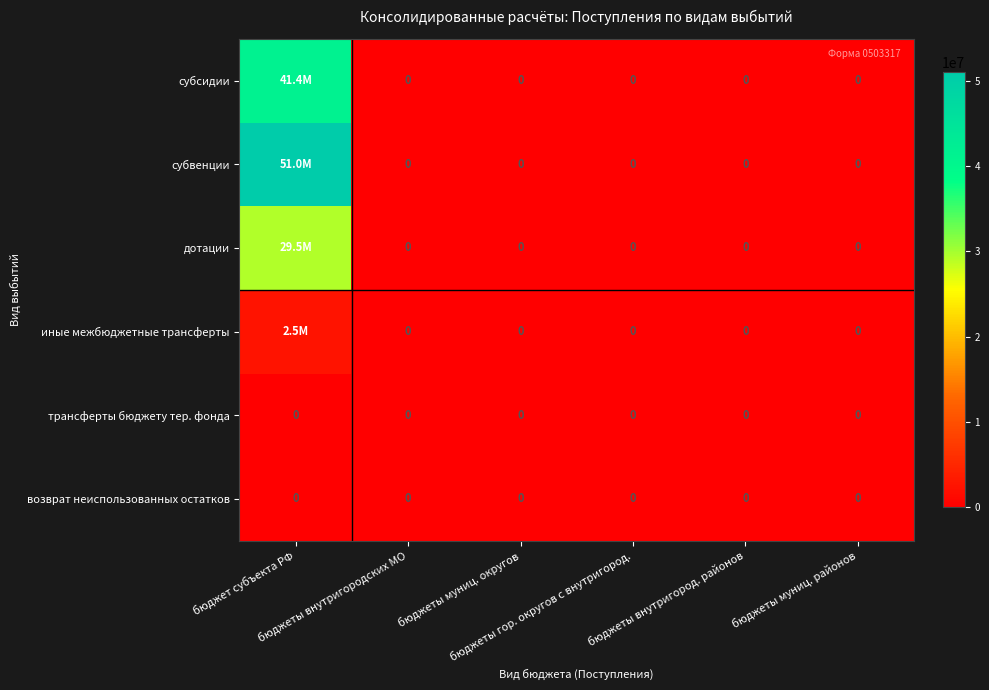

Which category has the highest value across all series?

бюджет субъекта РФ